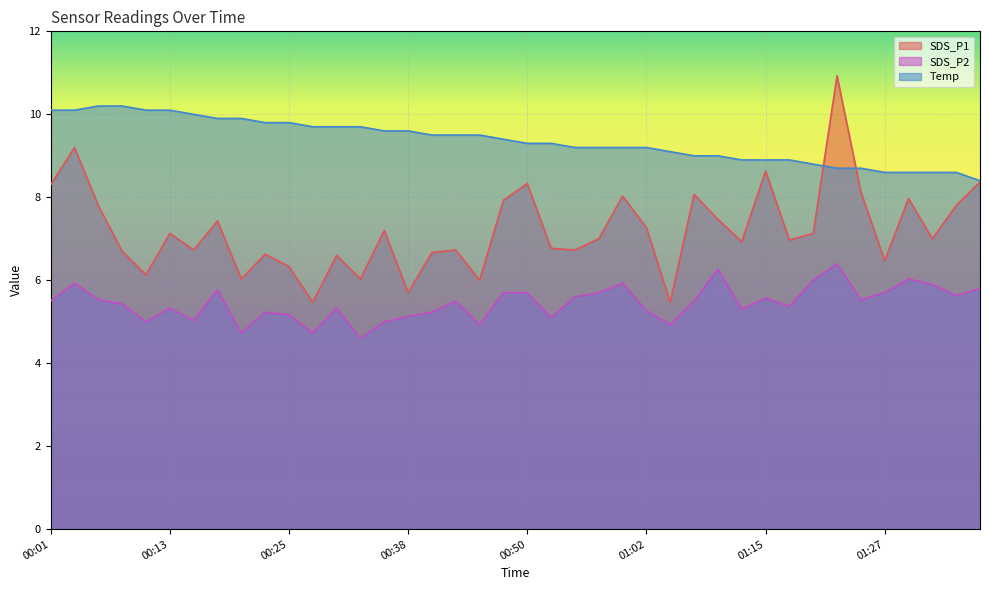

The value of Temp at 00:18 is 9.9. True or false?

True